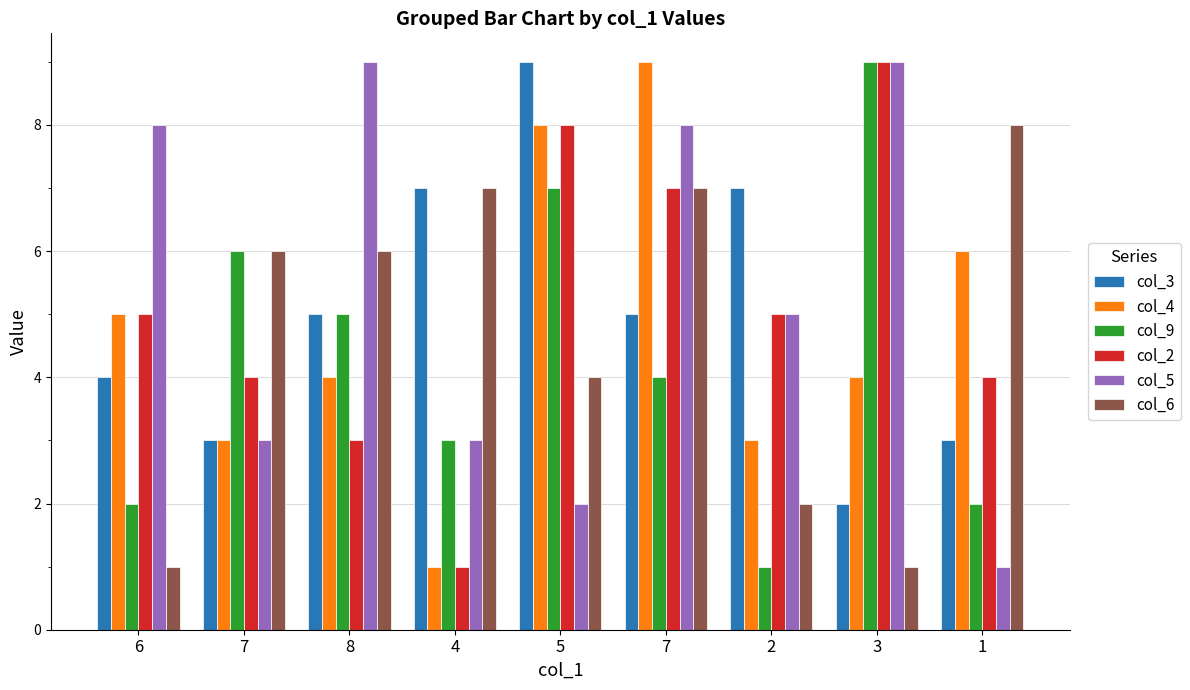

Are the bars horizontal?

No